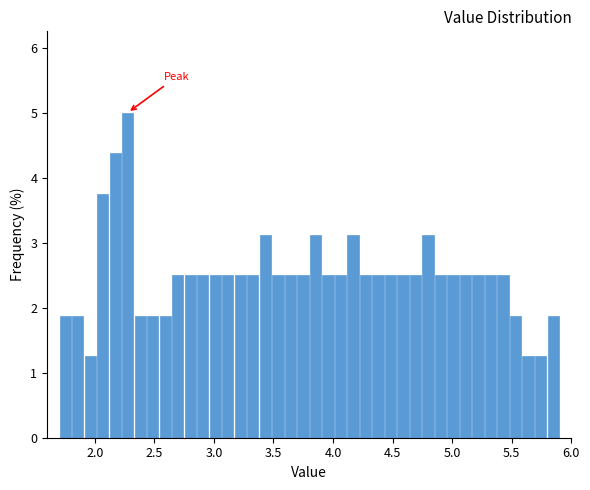

Read against the x-axis, roughly where is the centre of the tallest bar?

2.30